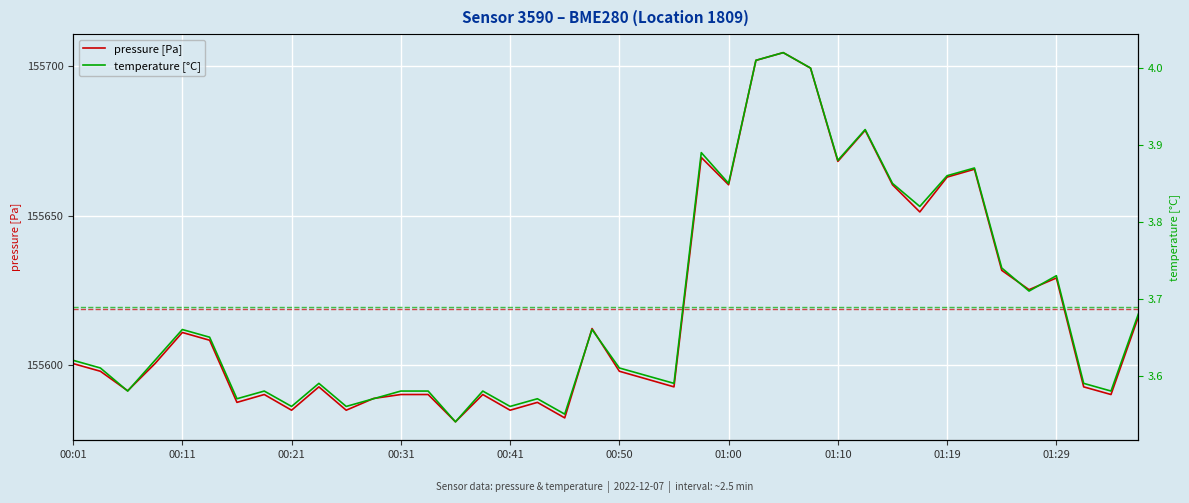

What is the minimum value shown in the chart?

3.5